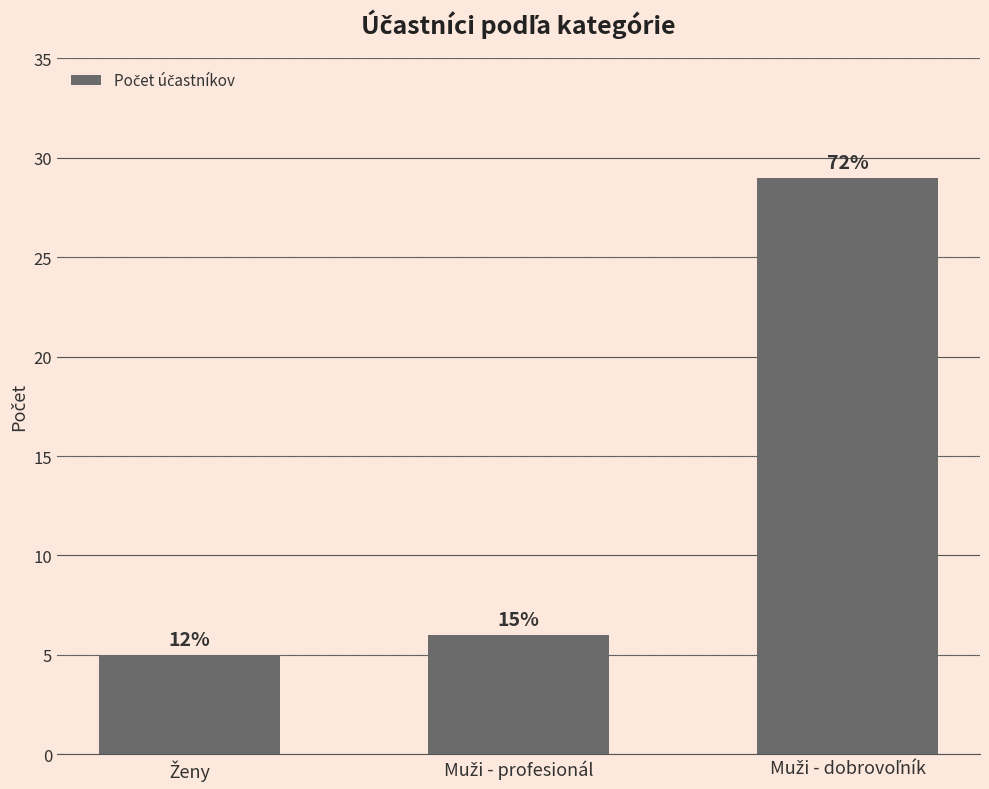

What is the difference between the values at Muži - profesionál and Ženy?

1